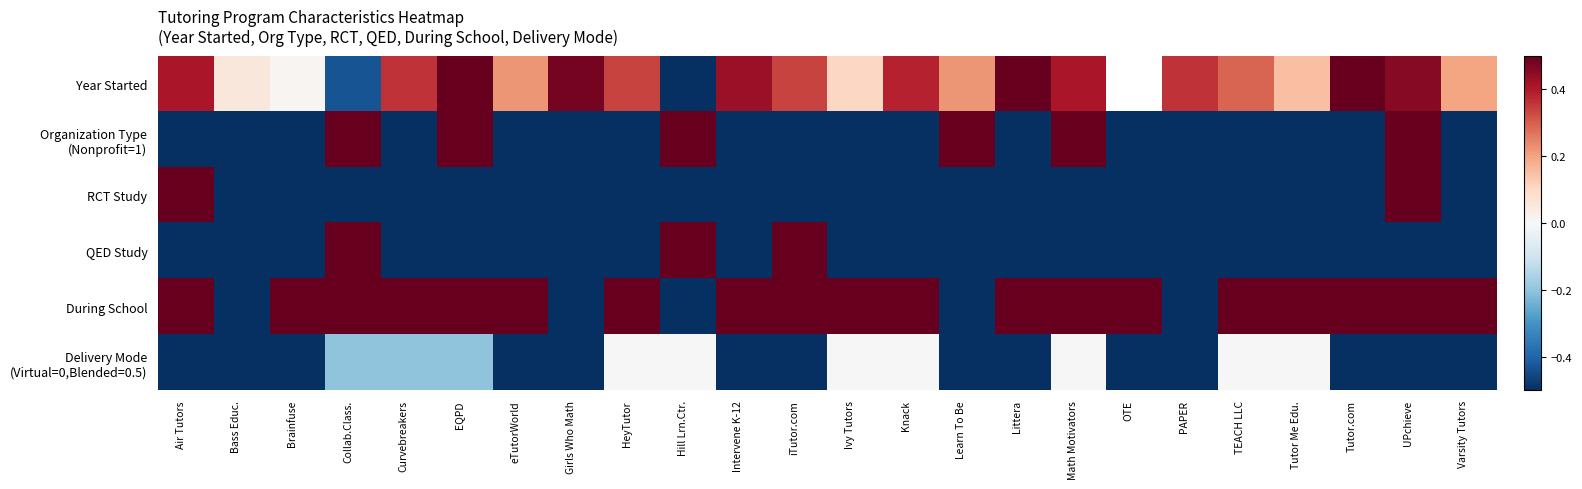

At which label is Year Started closest to 0?

Brainfuse